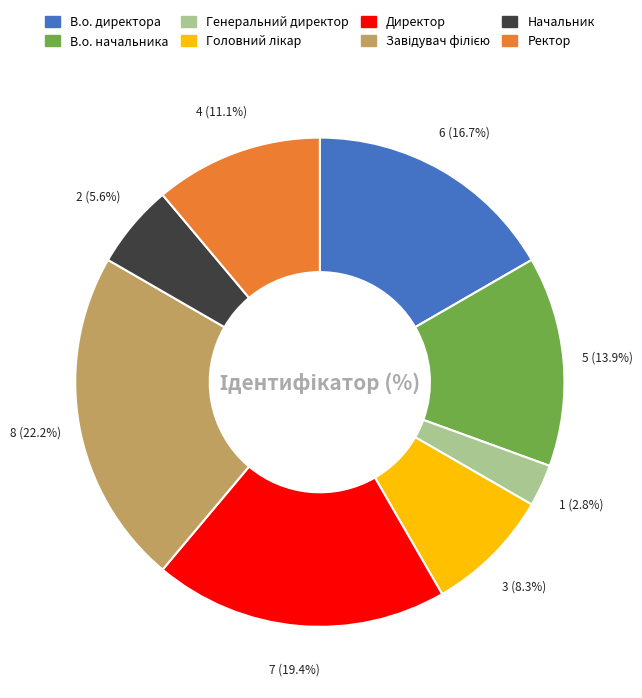

Is it true that Генеральний директор is 3% of the pie?

True